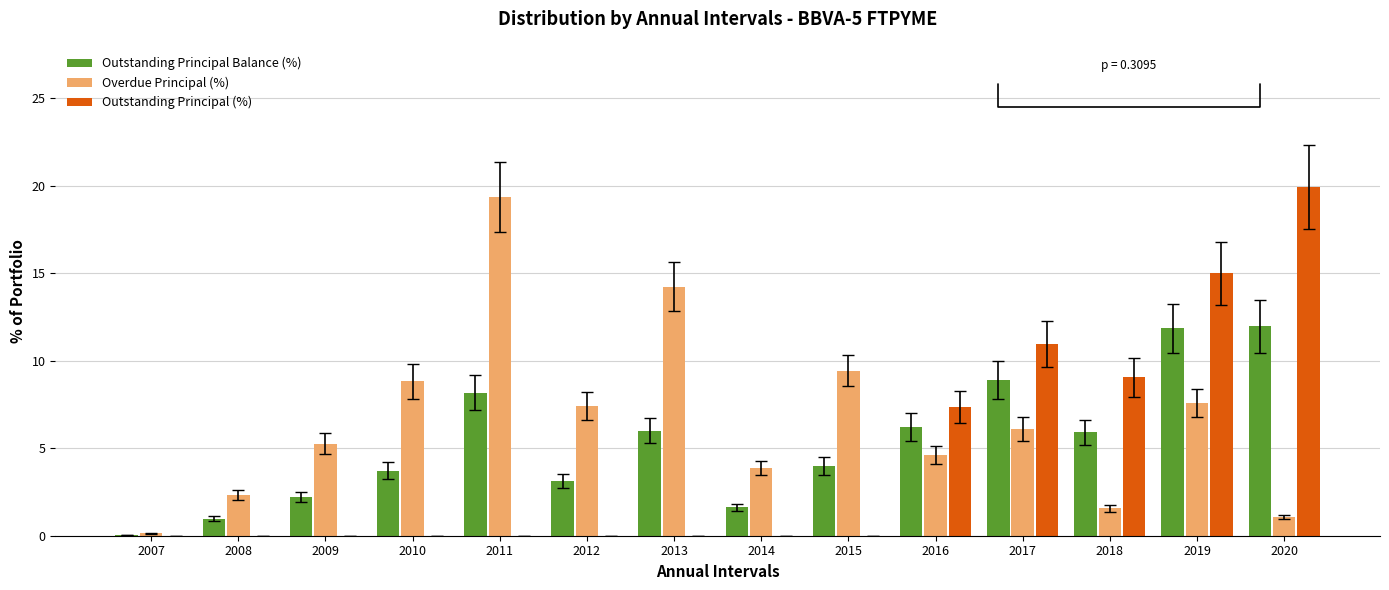

What is the approximate value of Outstanding Principal Balance (%) at 2008?

1.0